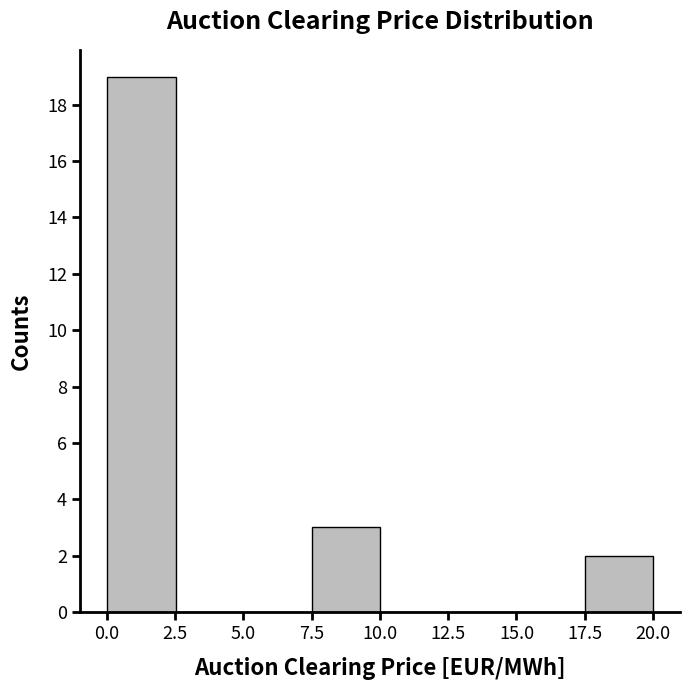

Over which range of the x-axis is the bar tallest?

0.0 to 2.5